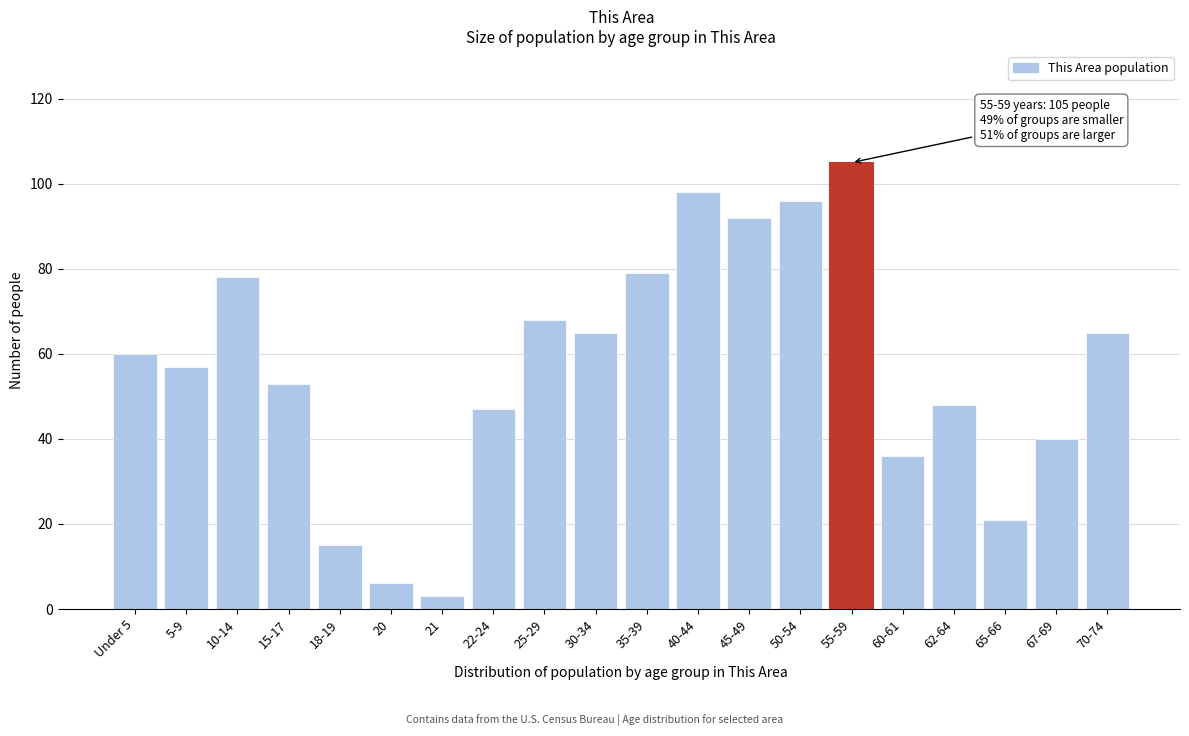

Reading left to right, what are all the values shown in this chart?

Under 5=60	5-9=57	10-14=78	15-17=53	18-19=15	20=6	21=3	22-24=47	25-29=68	30-34=65	35-39=79	40-44=98	45-49=92	50-54=96	55-59=105	60-61=36	62-64=48	65-66=21	67-69=40	70-74=65